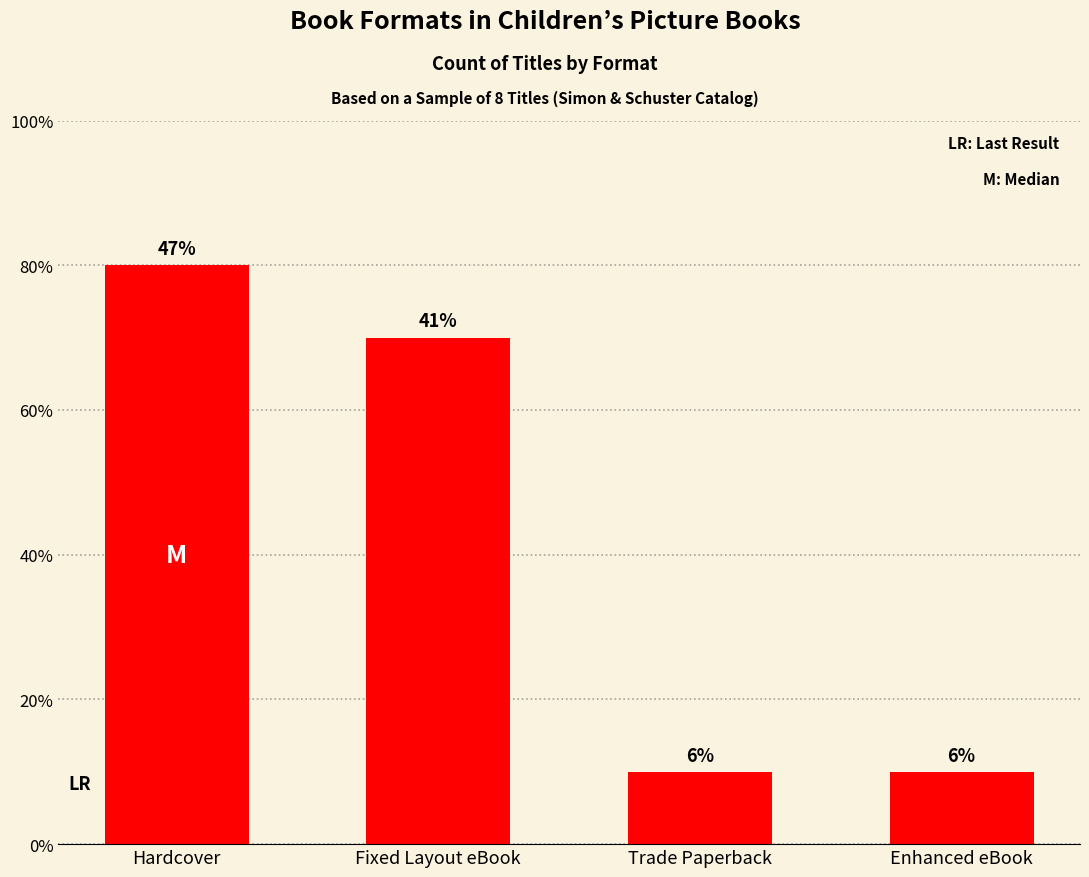

Is it true that the value at Trade Paperback is 0?

False